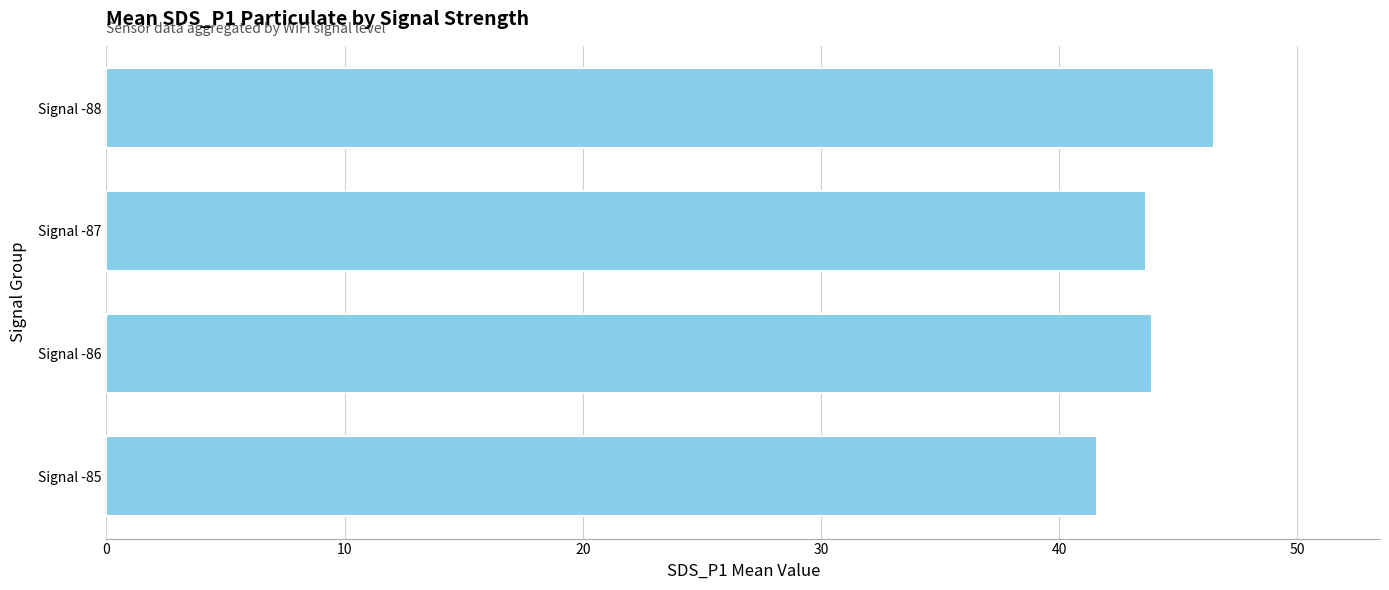

Does the chart contain any negative values?

No